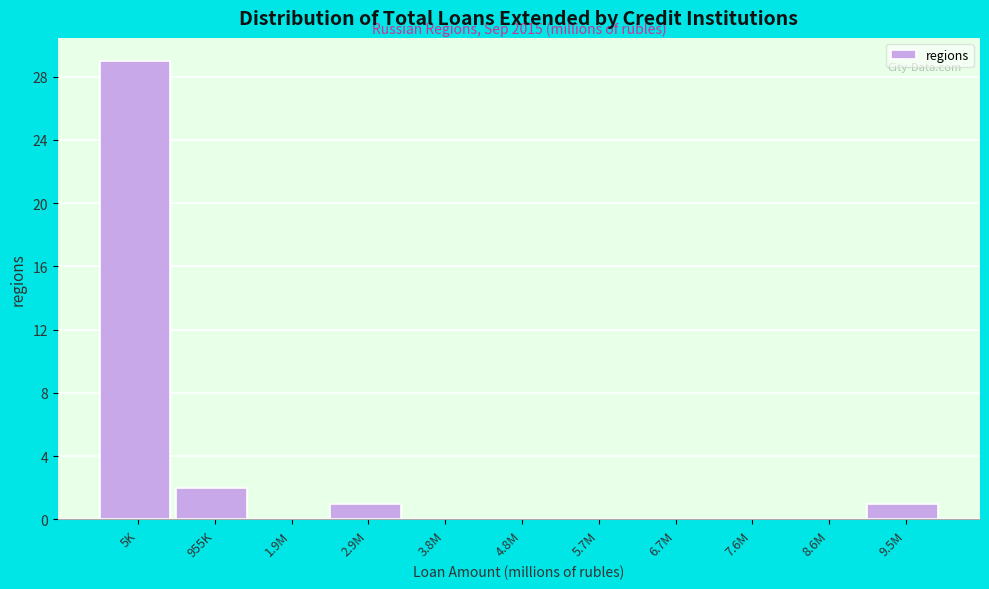

Reading right to left, transcribe all the data shown in this chart.

9.5M=1	8.6M=0	7.6M=0	6.7M=0	5.7M=0	4.8M=0	3.8M=0	2.9M=1	1.9M=0	955K=2	5K=29